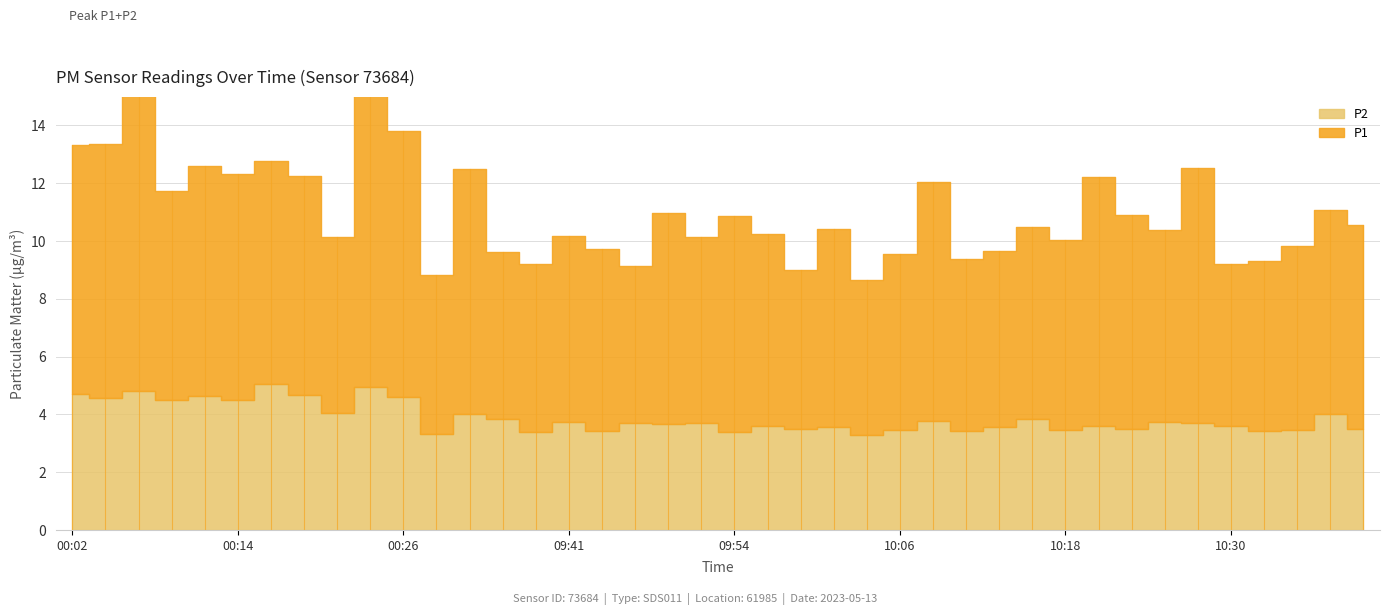

List the series in order of their peak value, highest first.

P1, P2